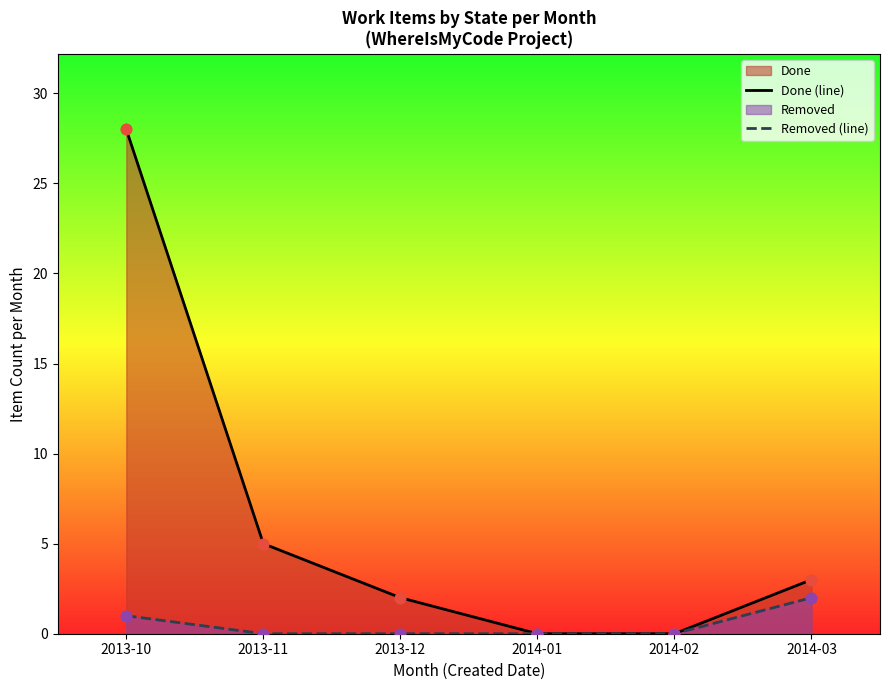

Which series has the largest total across all categories?

Done (line)